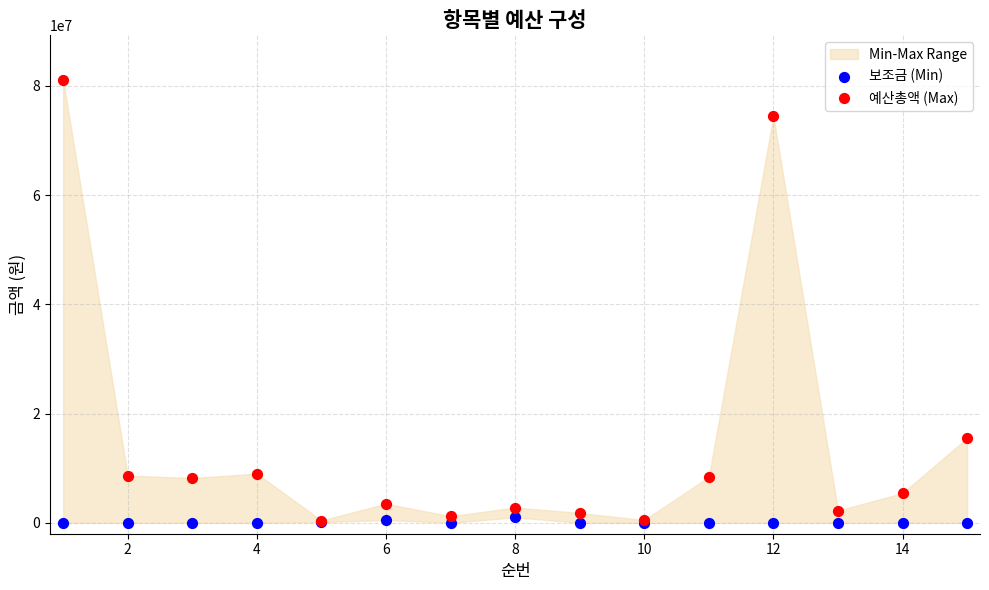

Which series contains the highest Y value?

예산총액 (Max)